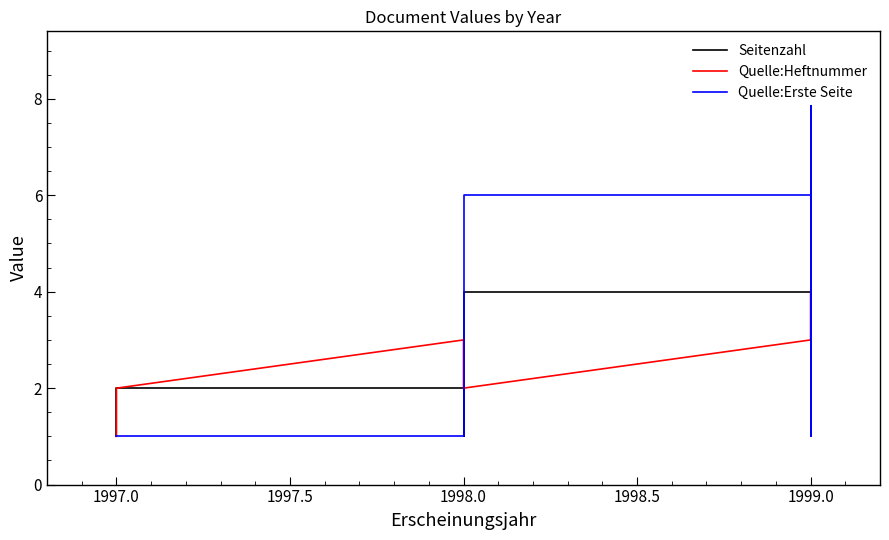

What is the value of the Seitenzahl point at the 6th from the left?

4